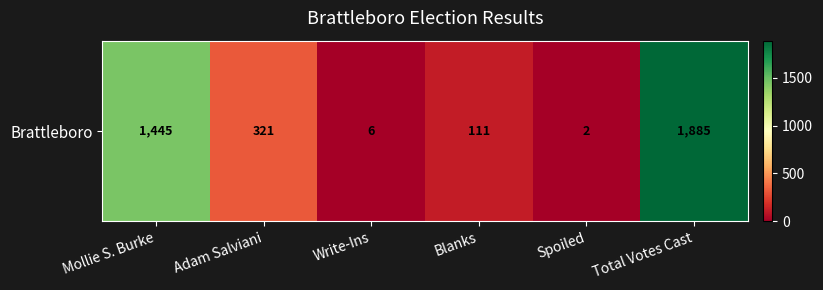

Reading left to right, list all the values displayed in this chart.

Mollie S. Burke=1445	Adam Salviani=321	Write-Ins=6	Blanks=111	Spoiled=2	Total Votes Cast=1885